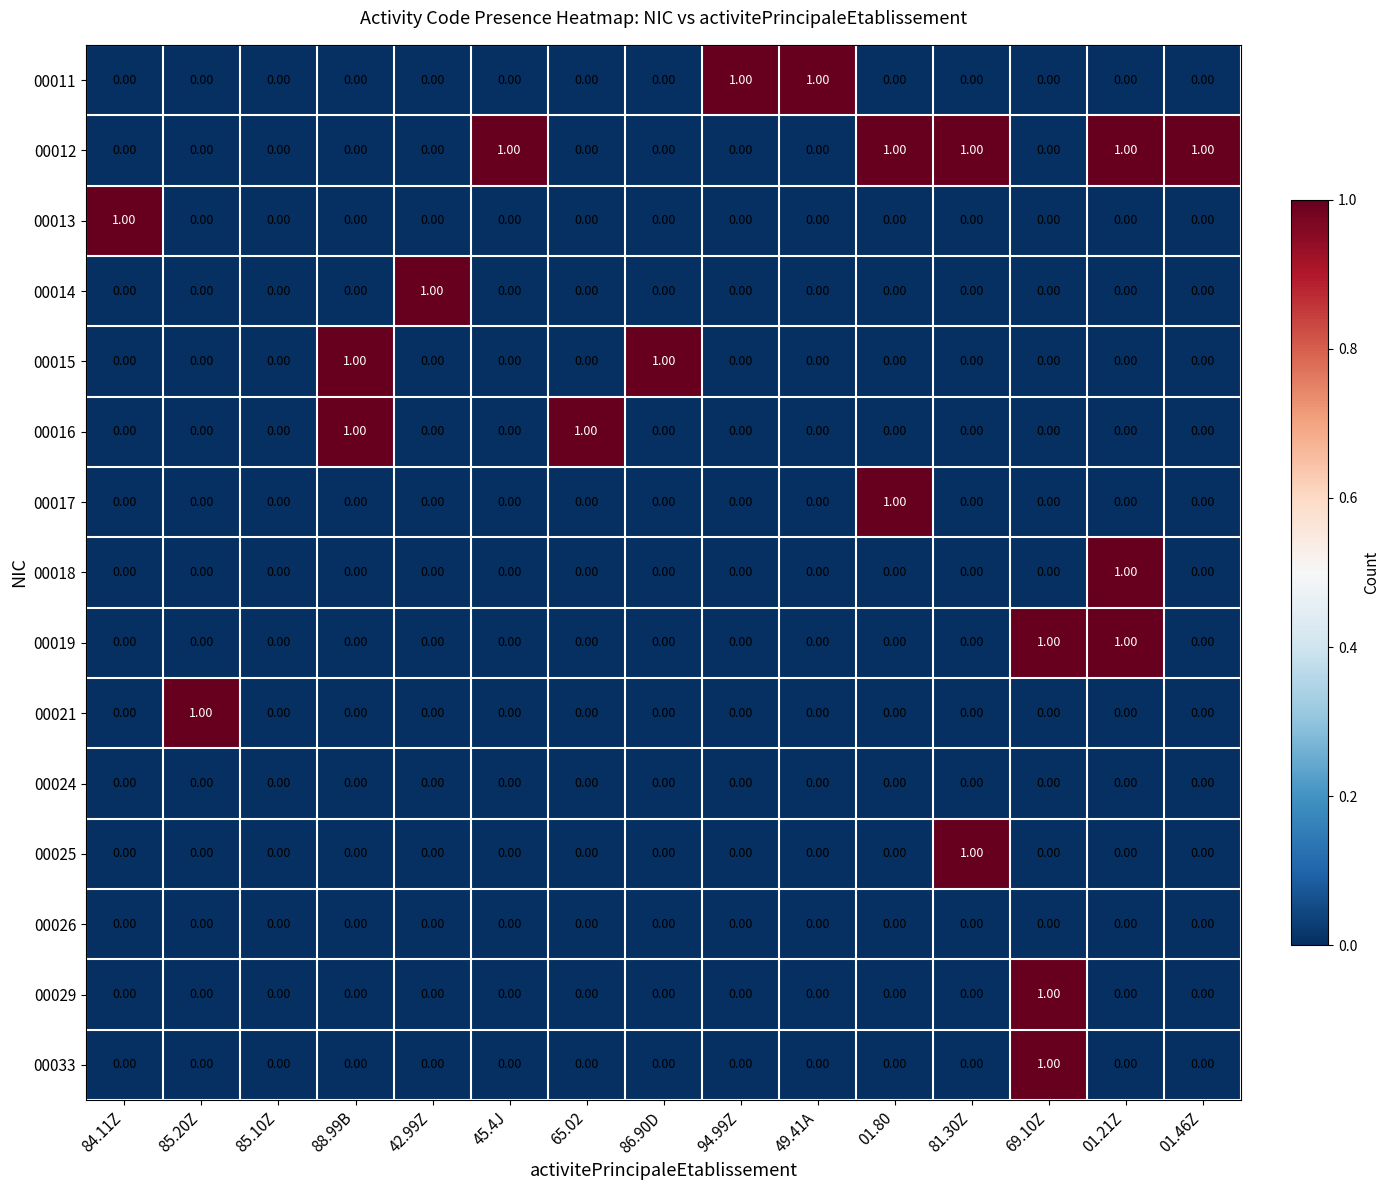

How many series are shown in this chart?

15